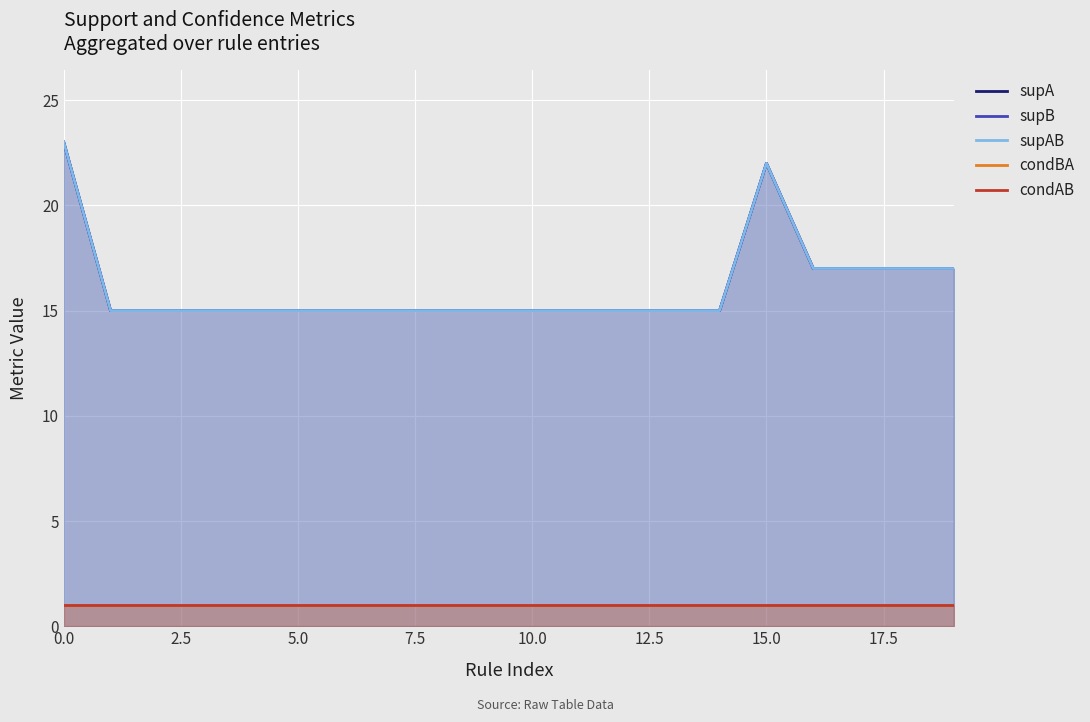

How many series are shown in this chart?

5